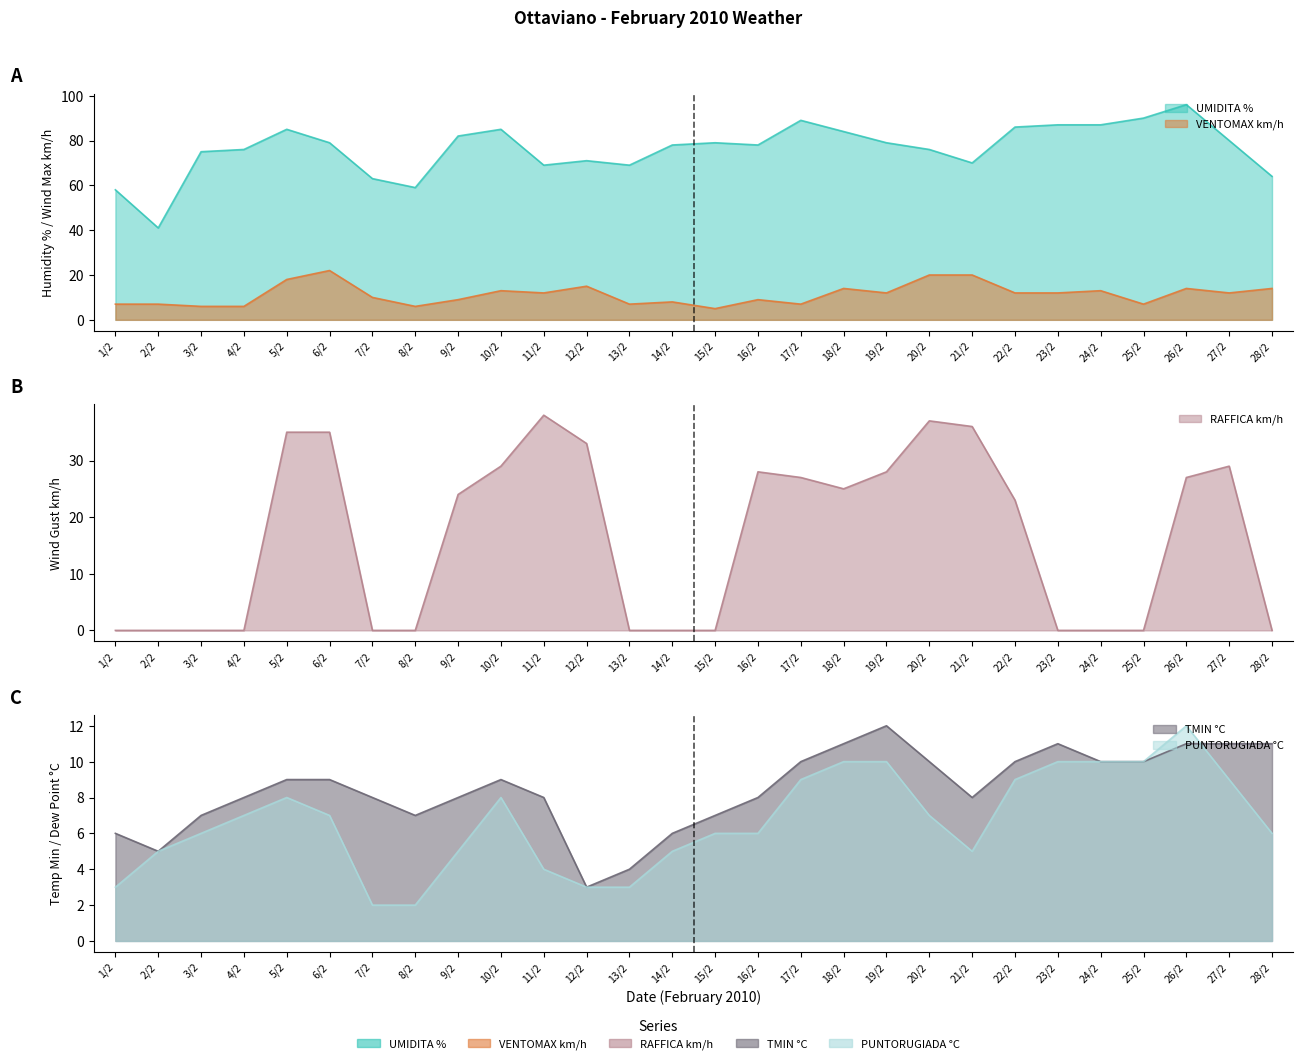

What is the difference between the second highest and second lowest values in the PUNTORUGIADA °C series?

8